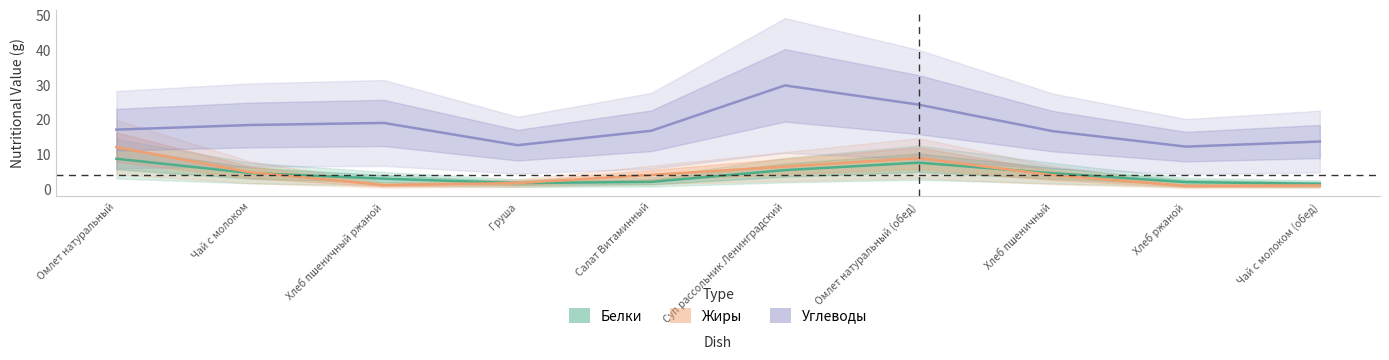

What are all the series names shown in the legend?

Белки, Жиры, Углеводы